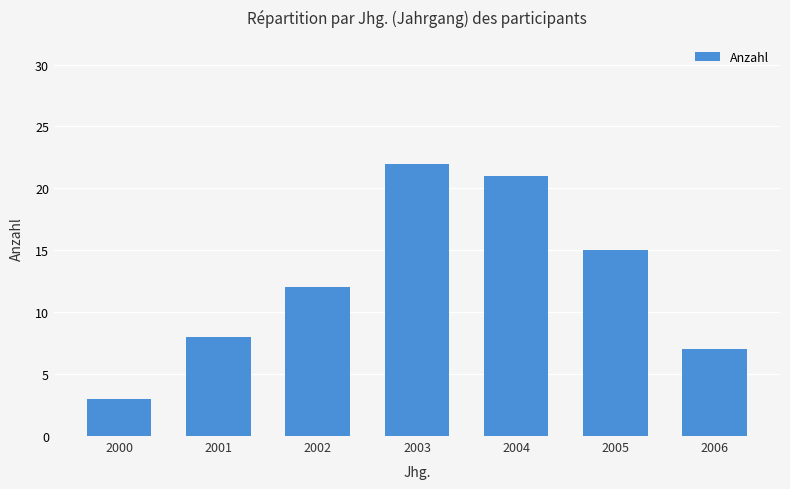

How many categories are shown in the chart?

7